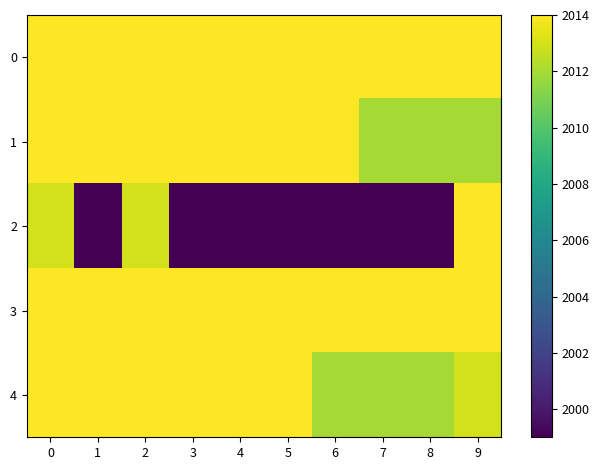

Reading left to right, transcribe all the data shown in this chart.

0: 0=2014	1=2014	2=2014	3=2014	4=2014	5=2014	6=2014	7=2014	8=2014	9=2014
1: 0=2014	1=2014	2=2014	3=2014	4=2014	5=2014	6=2014	7=2012	8=2012	9=2012
2: 0=2013	1=1999	2=2013	3=1999	4=1999	5=1999	6=1999	7=1999	8=1999	9=2014
3: 0=2014	1=2014	2=2014	3=2014	4=2014	5=2014	6=2014	7=2014	8=2014	9=2014
4: 0=2014	1=2014	2=2014	3=2014	4=2014	5=2014	6=2012	7=2012	8=2012	9=2013